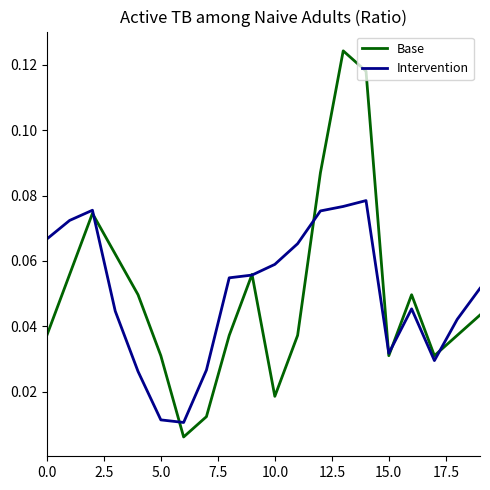

Which series ends up on top after the final intersection of Base and Intervention?

Intervention